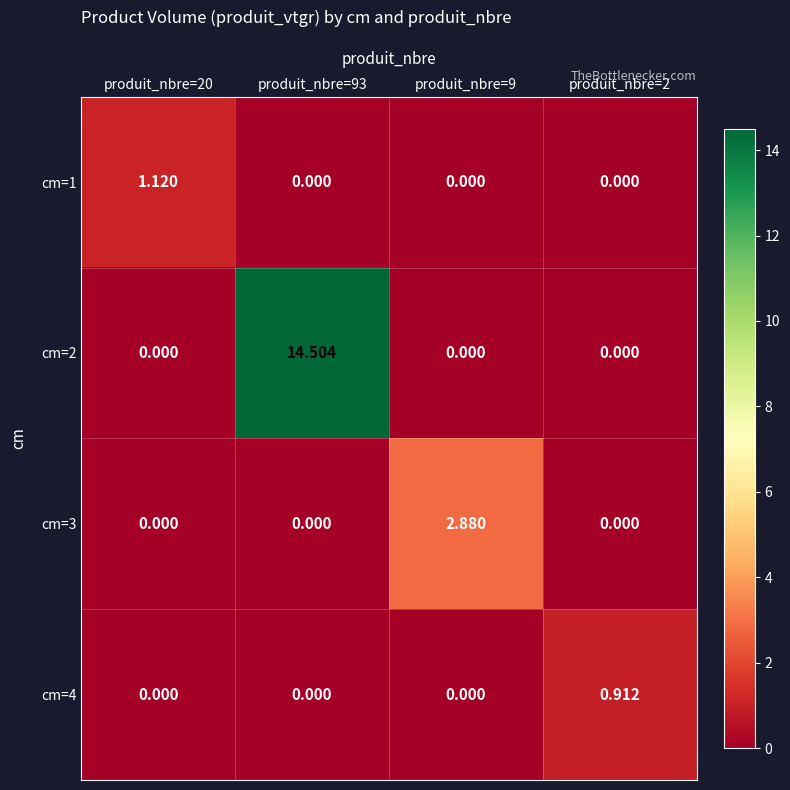

Is the value of cm=2 at produit_nbre=93 greater than the value of cm=3 at produit_nbre=93?

Yes